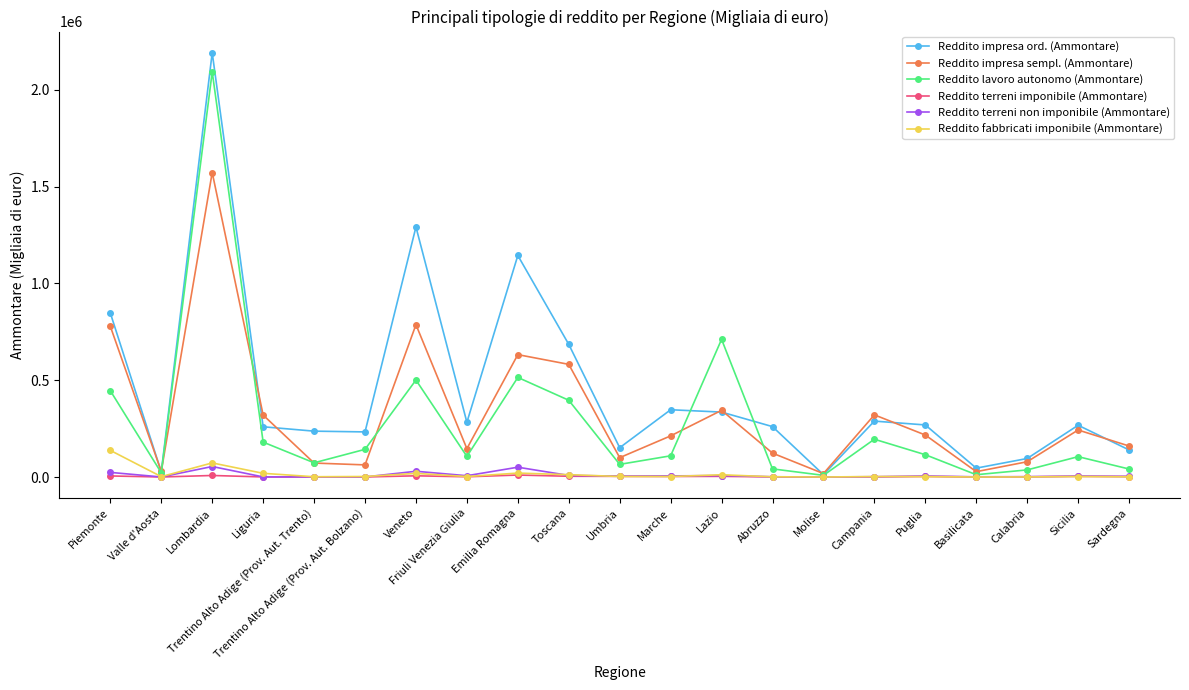

What is the greatest value displayed?

2191303